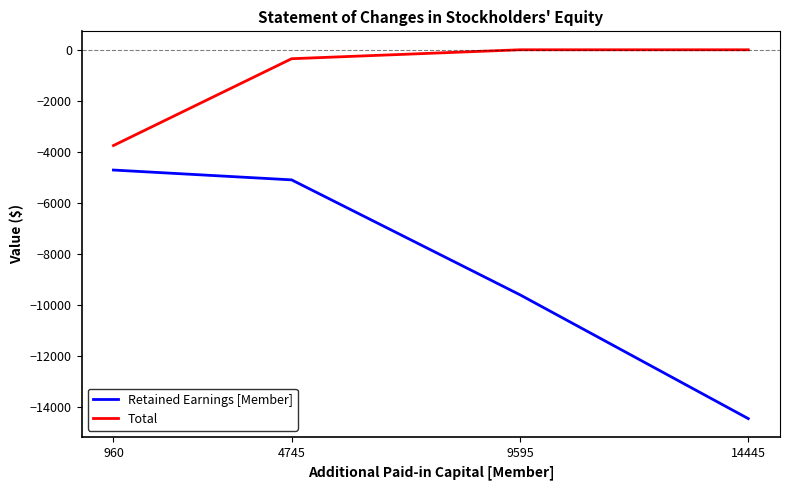

How many lines are shown in the chart?

2